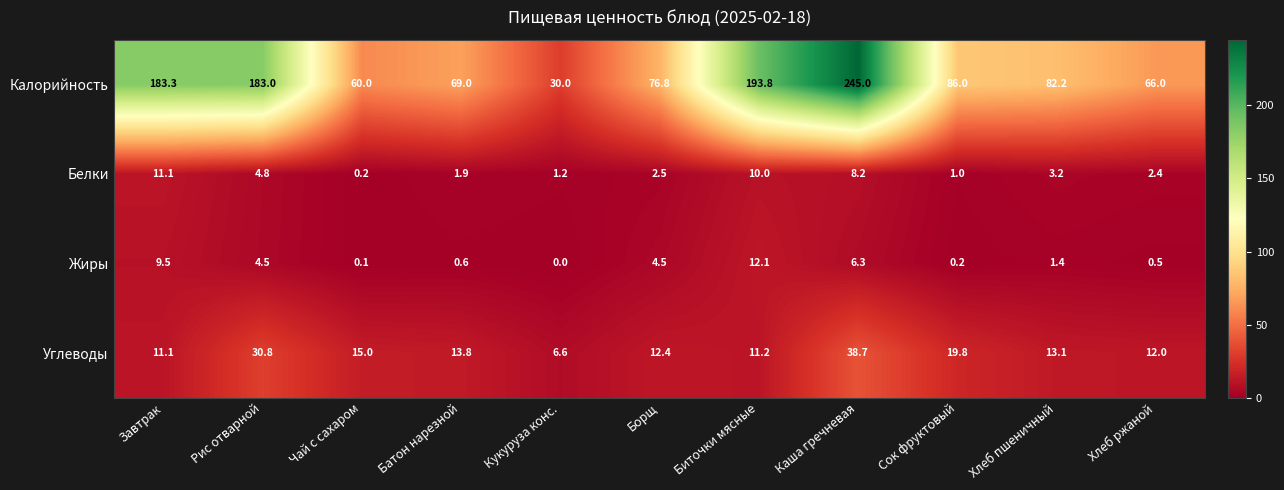

Rank the series at Биточки мясные from lowest to highest value.

Белки, Углеводы, Жиры, Калорийность